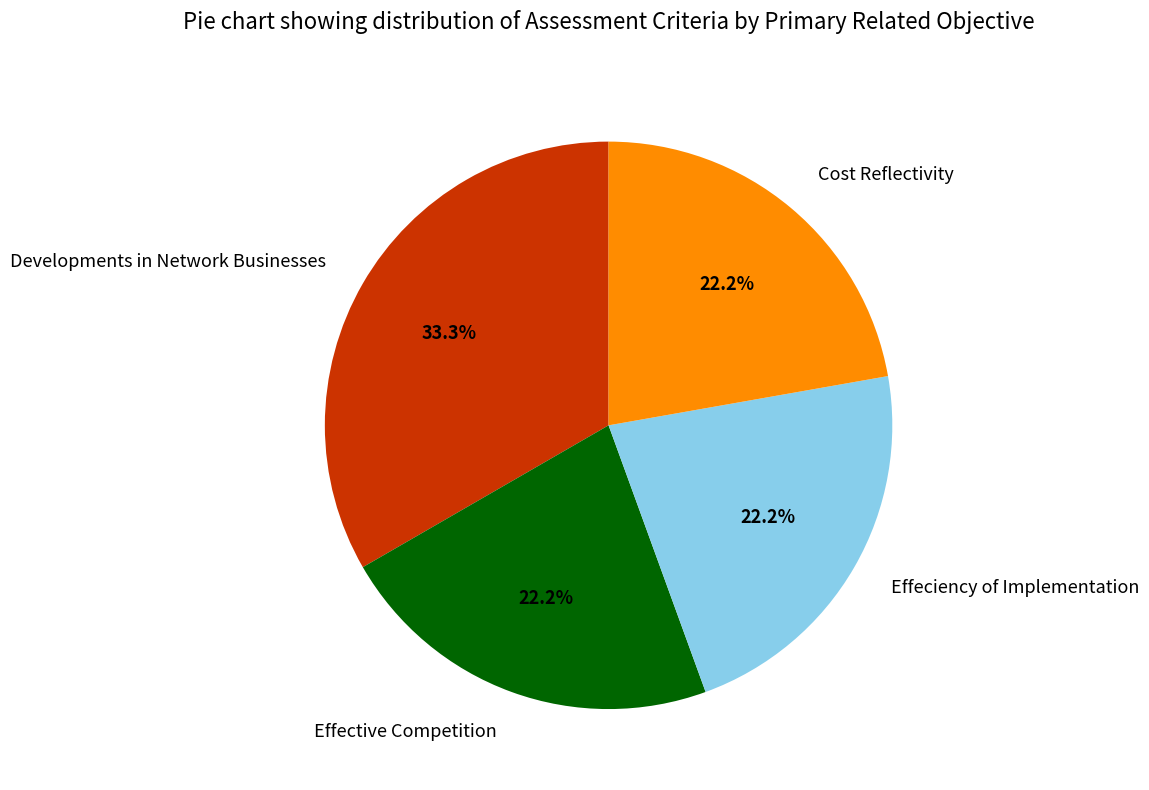

To the nearest percent, what is the average slice percentage?

25%